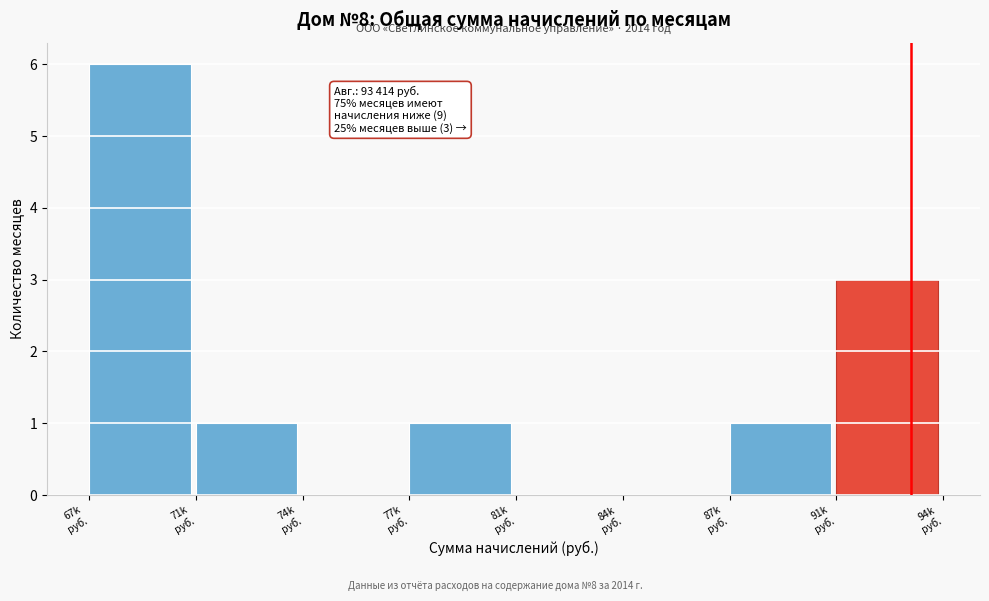

What is the maximum value shown in the chart?

6